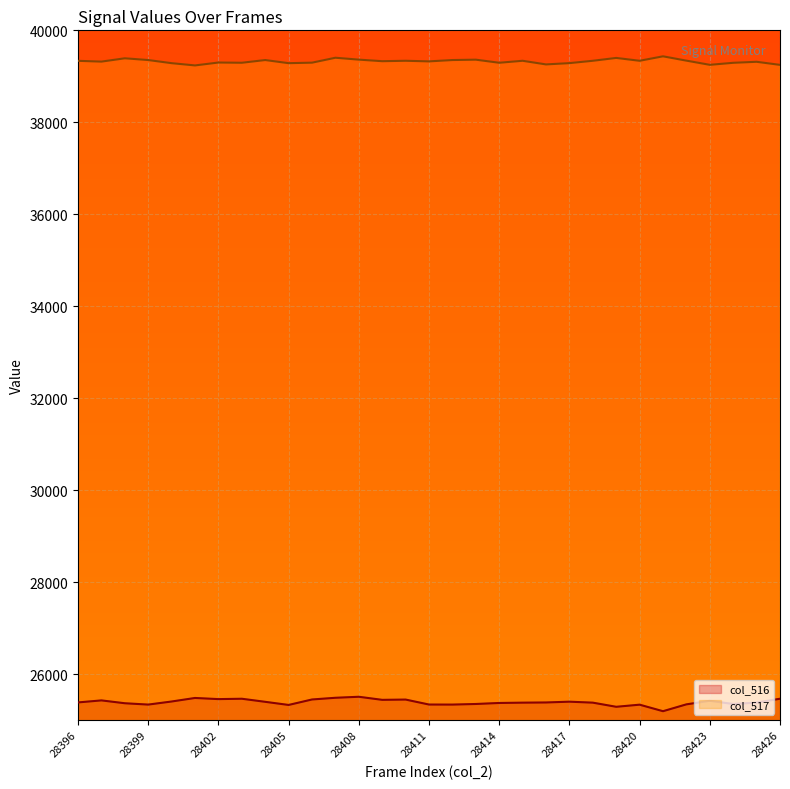

Rank the series by their average value, from lowest to highest.

col_516, col_517